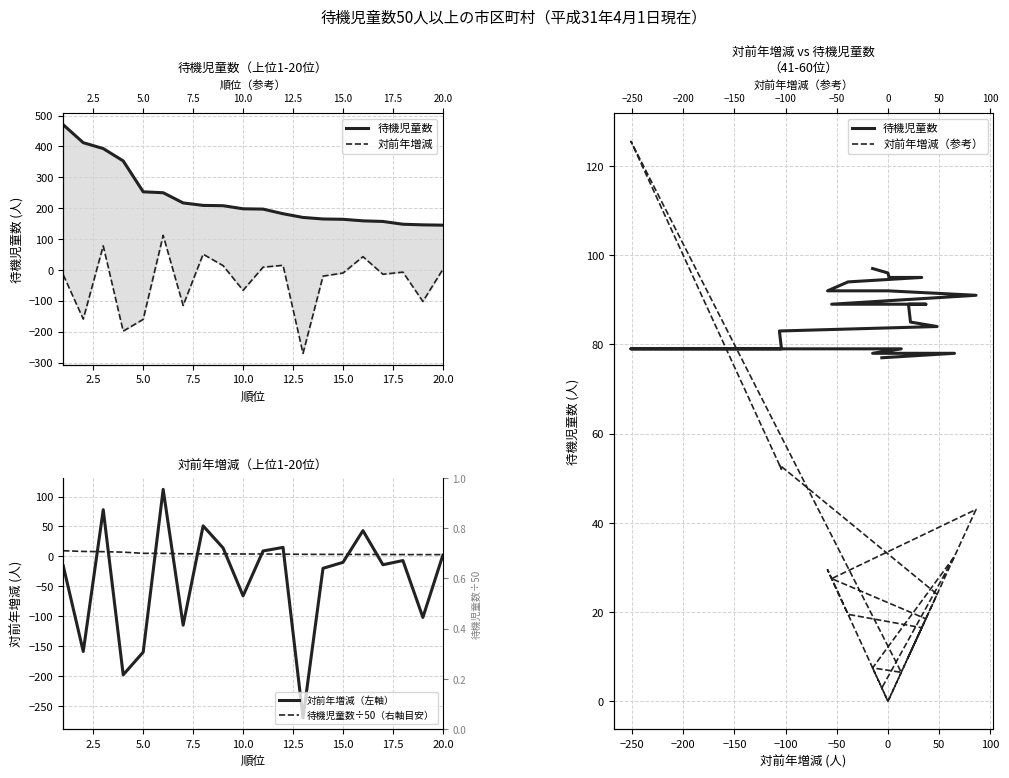

Which series has the largest range (max minus min)?

対前年増減